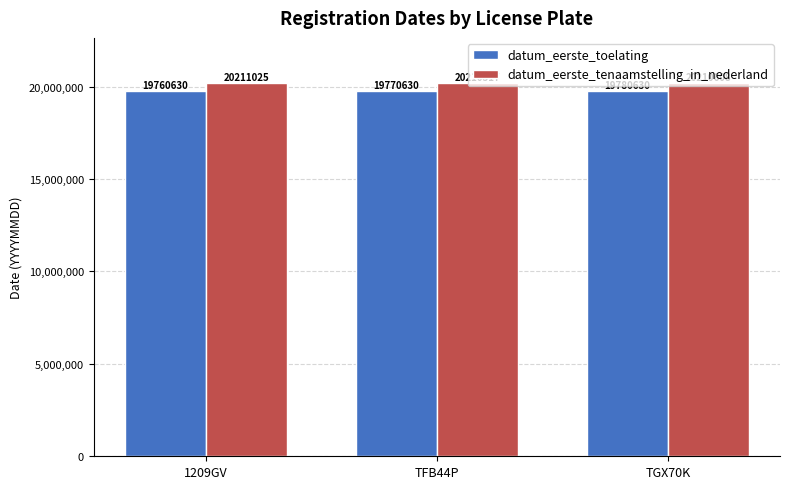

Which series has the largest range (max minus min)?

datum_eerste_toelating